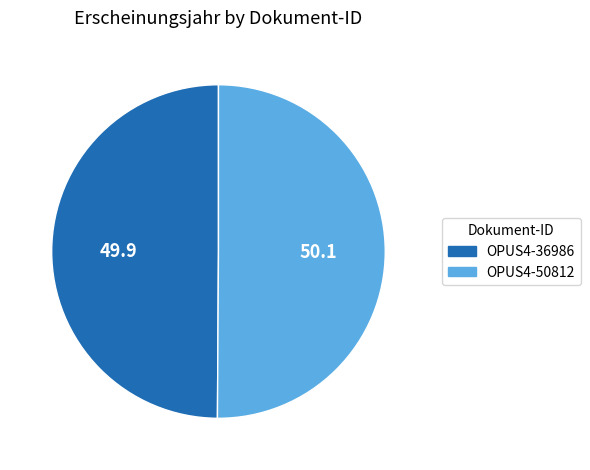

How many slices are in this pie chart?

2